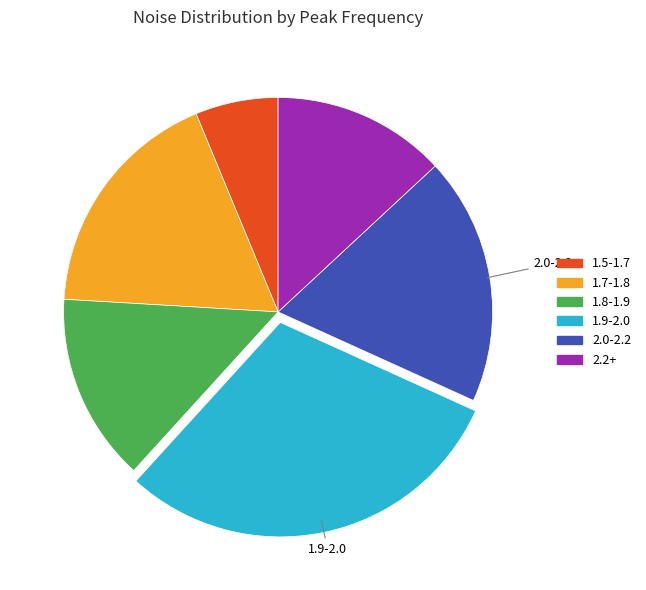

Does any single category account for the majority?

No